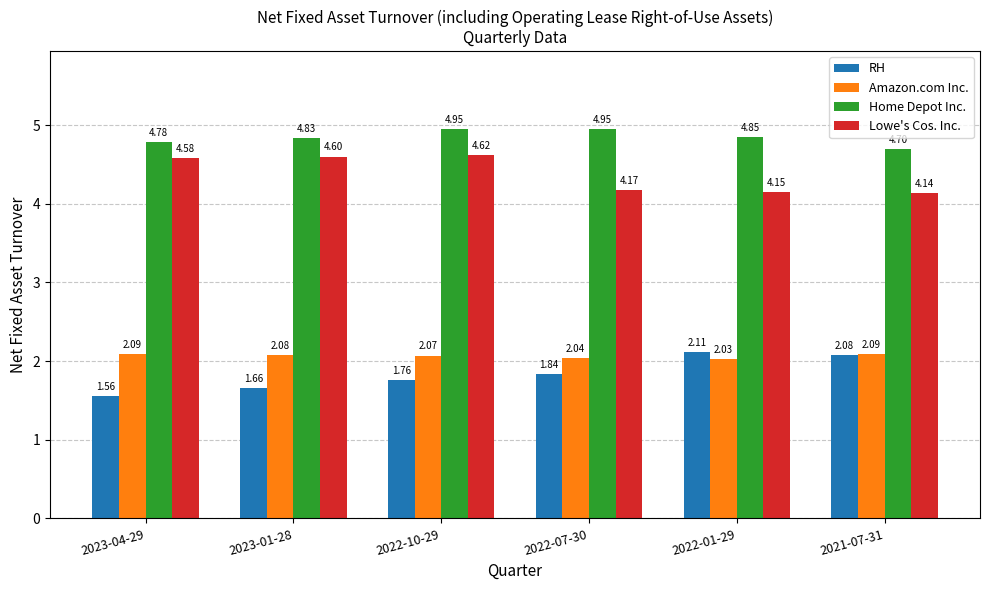

Which series has the largest total across all categories?

Home Depot Inc.